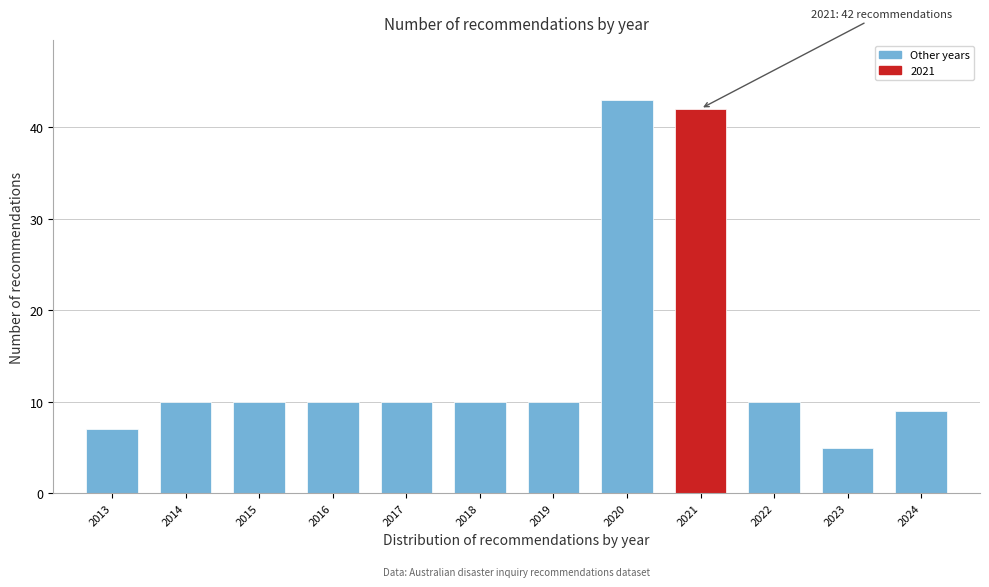

Reading left to right, what are all the values shown in this chart?

2013=7	2014=10	2015=10	2016=10	2017=10	2018=10	2019=10	2020=43	2021=42	2022=10	2023=5	2024=9